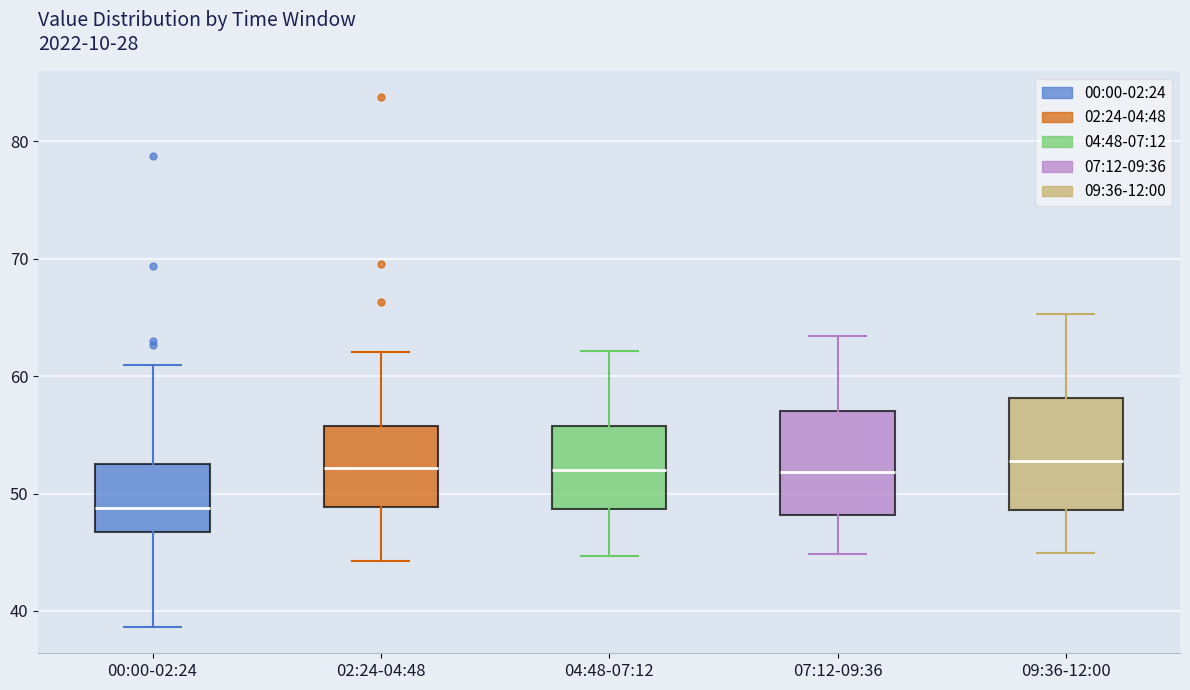

Where does the lower whisker of the box for 04:48-07:12 end on the y-axis? The values are not printed on the chart, so give them approximately, as read against the axis.

45